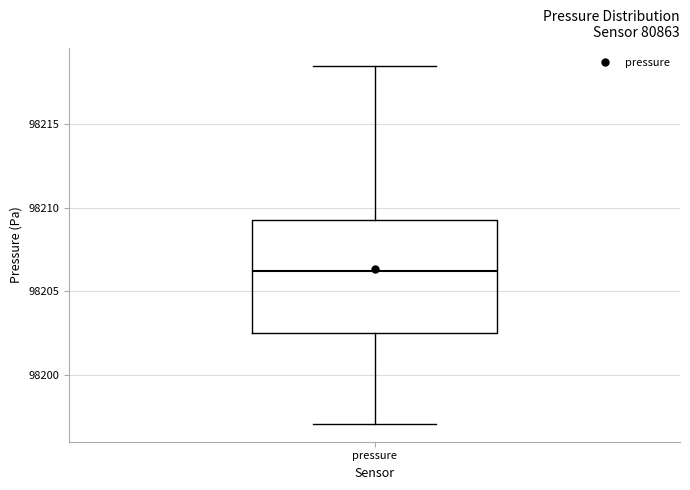

Where does the lower whisker of the box for pressure end on the y-axis? The values are not printed on the chart, so give them approximately, as read against the axis.

98197.0